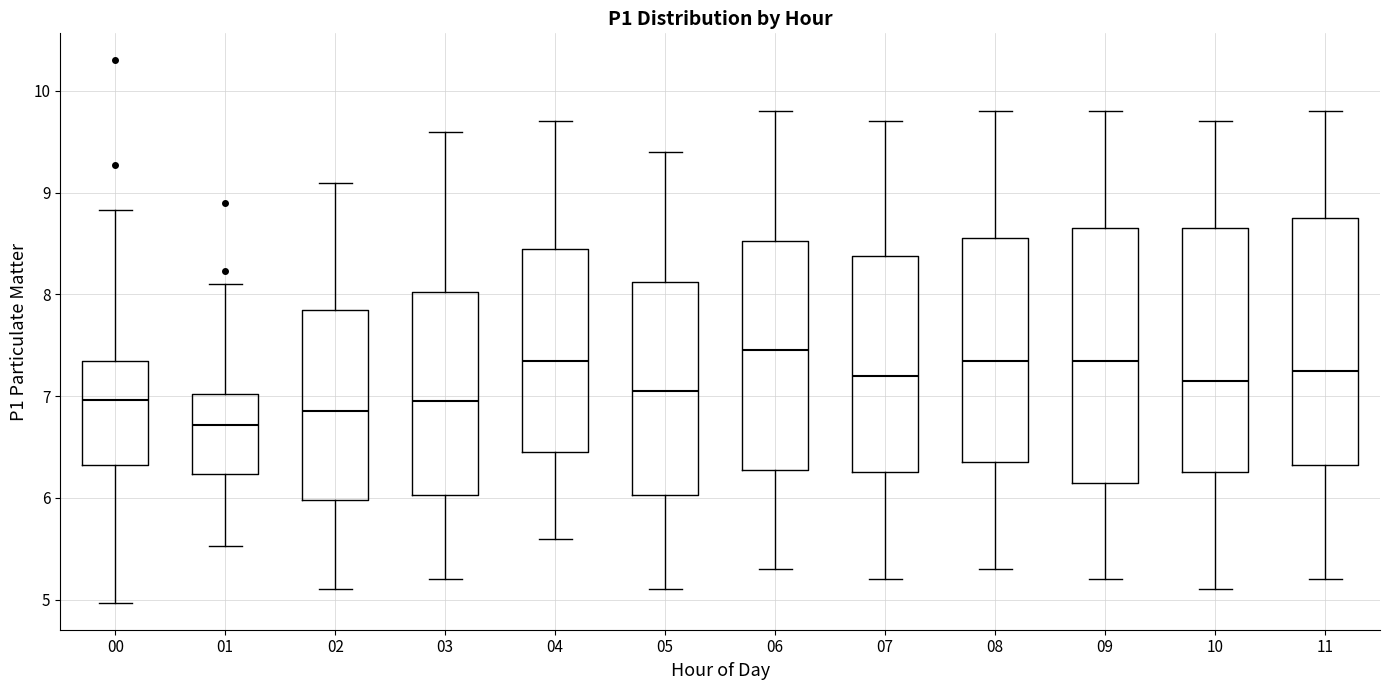

Reading left to right, read every box against the y-axis: the position of its median line, the range the box covers, and the ends of its whiskers. The values are not printed on the chart, so give them approximately, as read against the axis.

00: median 7.0, box 6.3 to 7.3, whiskers 5.0 to 8.8
01: median 6.7, box 6.2 to 7.0, whiskers 5.5 to 8.1
02: median 6.9, box 6.0 to 7.9, whiskers 5.1 to 9.1
03: median 7.0, box 6.0 to 8.0, whiskers 5.2 to 9.6
04: median 7.4, box 6.5 to 8.5, whiskers 5.6 to 9.7
05: median 7.1, box 6.0 to 8.1, whiskers 5.1 to 9.4
06: median 7.5, box 6.3 to 8.5, whiskers 5.3 to 9.8
07: median 7.2, box 6.3 to 8.4, whiskers 5.2 to 9.7
08: median 7.4, box 6.4 to 8.6, whiskers 5.3 to 9.8
09: median 7.4, box 6.2 to 8.7, whiskers 5.2 to 9.8
10: median 7.2, box 6.3 to 8.7, whiskers 5.1 to 9.7
11: median 7.3, box 6.3 to 8.8, whiskers 5.2 to 9.8